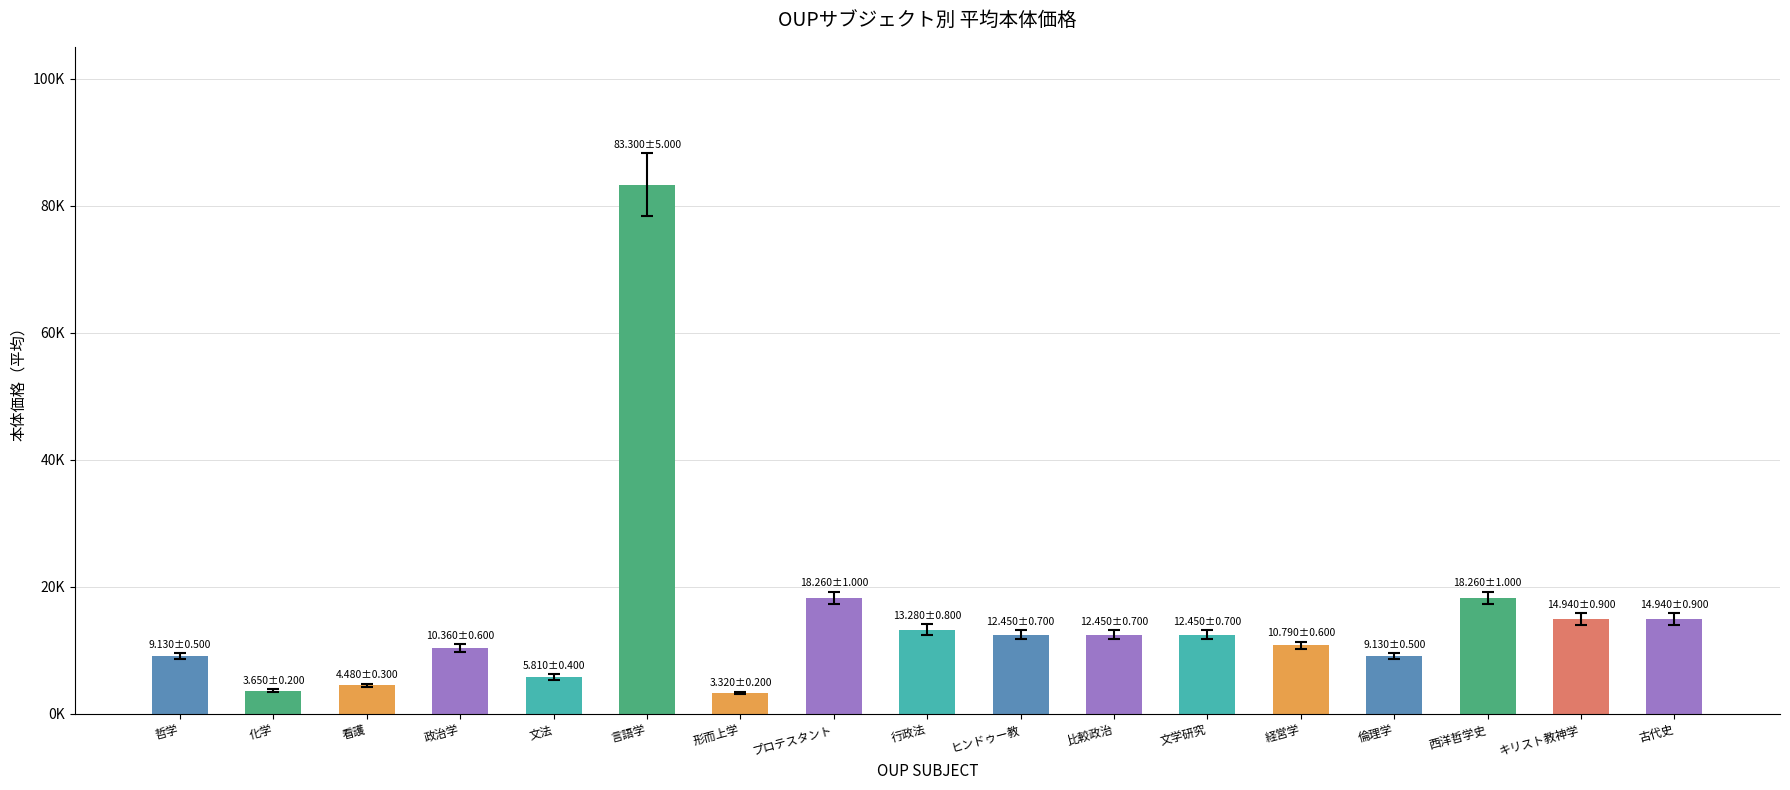

Are the bars horizontal?

No